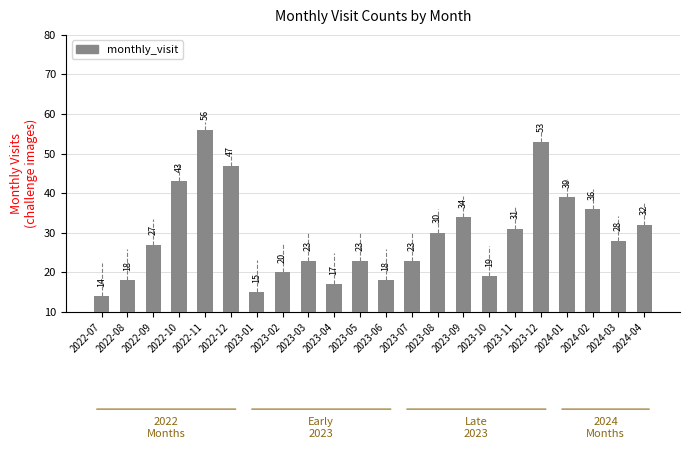

Is it true that the value at 2023-04 is 17?

True